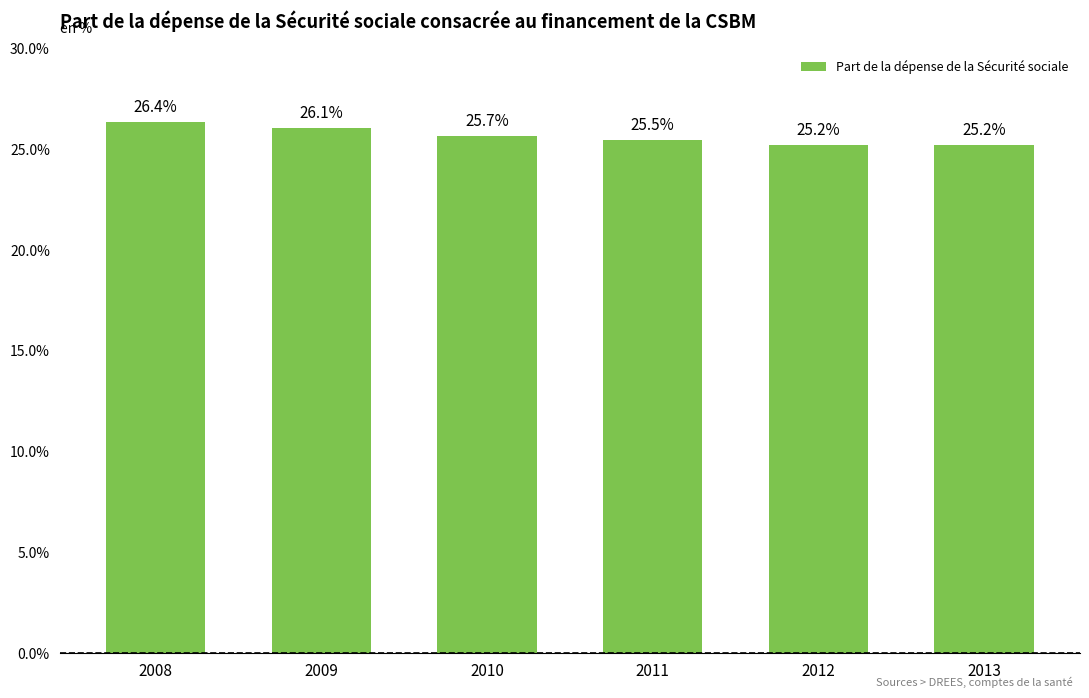

Which has a higher value, 2010 or 2009?

2009